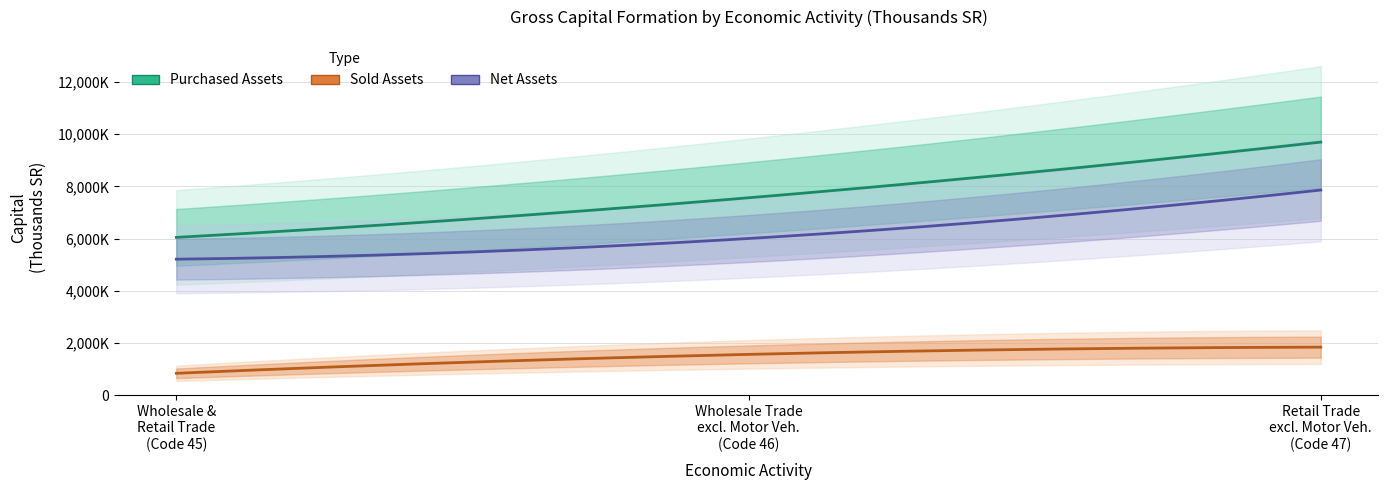

Between 46 and 47, which series saw the biggest shift?

Purchased